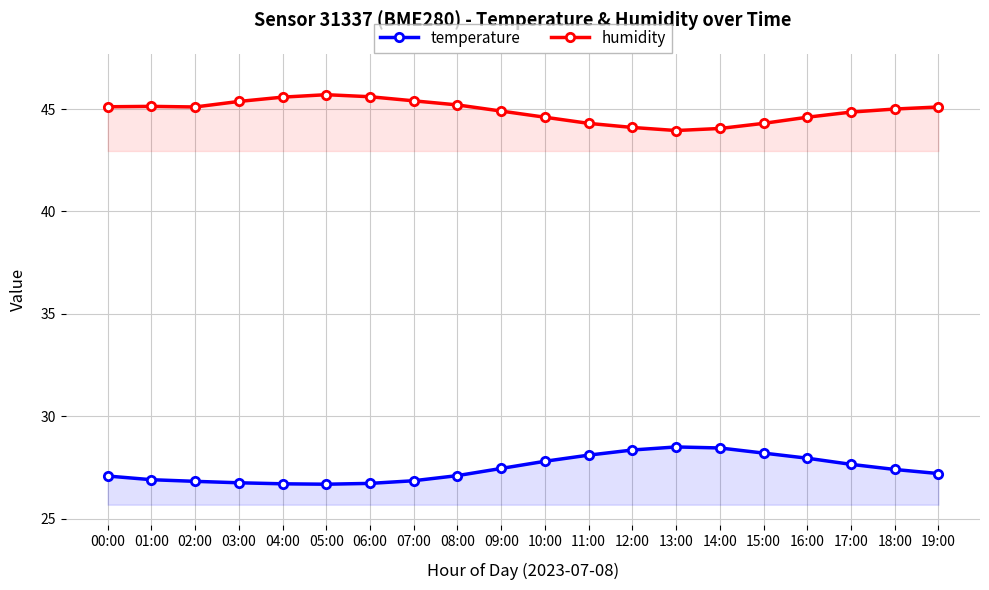

Where is the first local minimum for temperature?

05:00